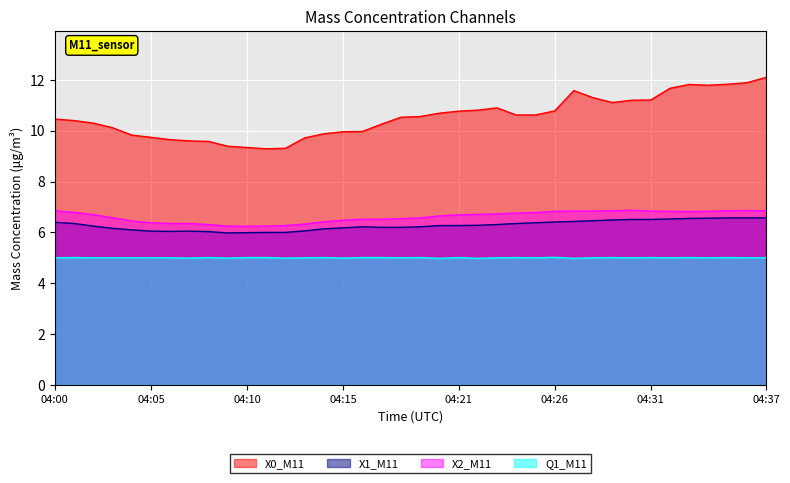

How many lines are shown in the chart?

4